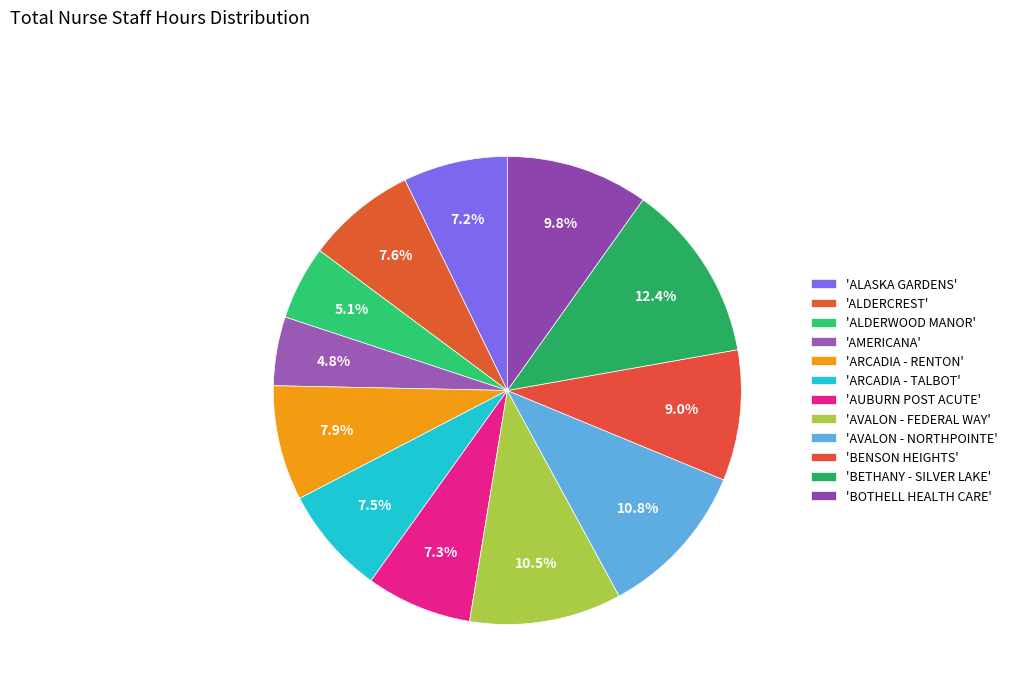

How many slices are in this pie chart?

12